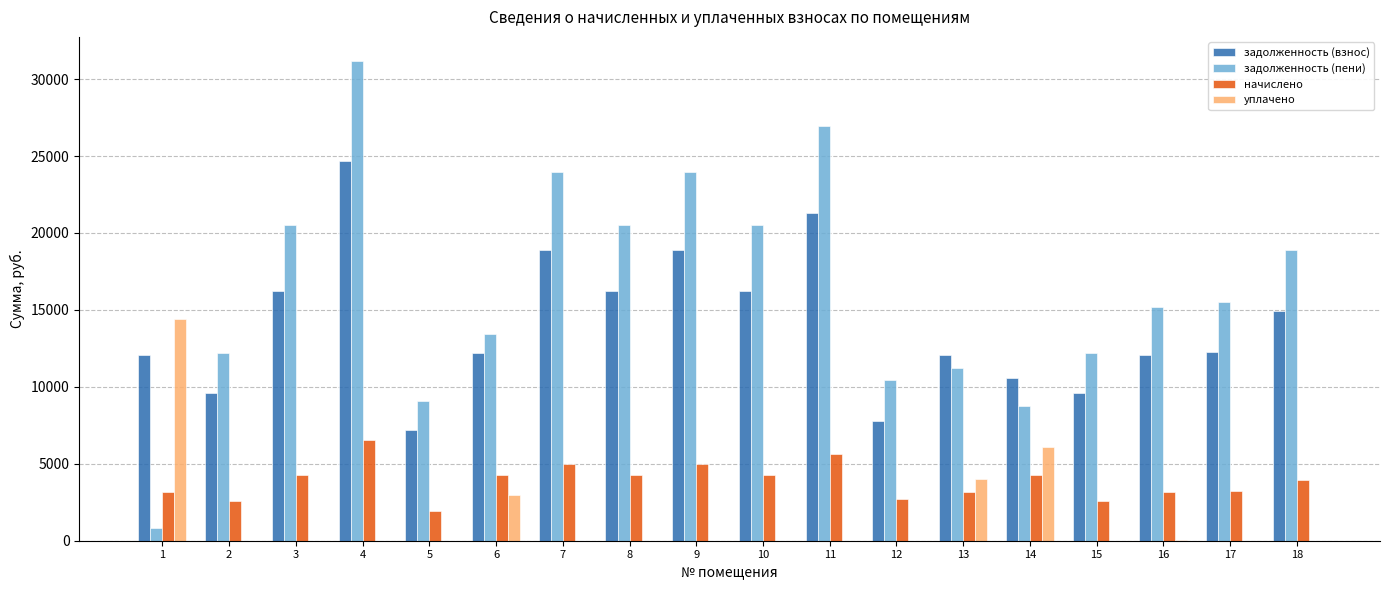

Which series has the largest total across all categories?

задолженность (пени)